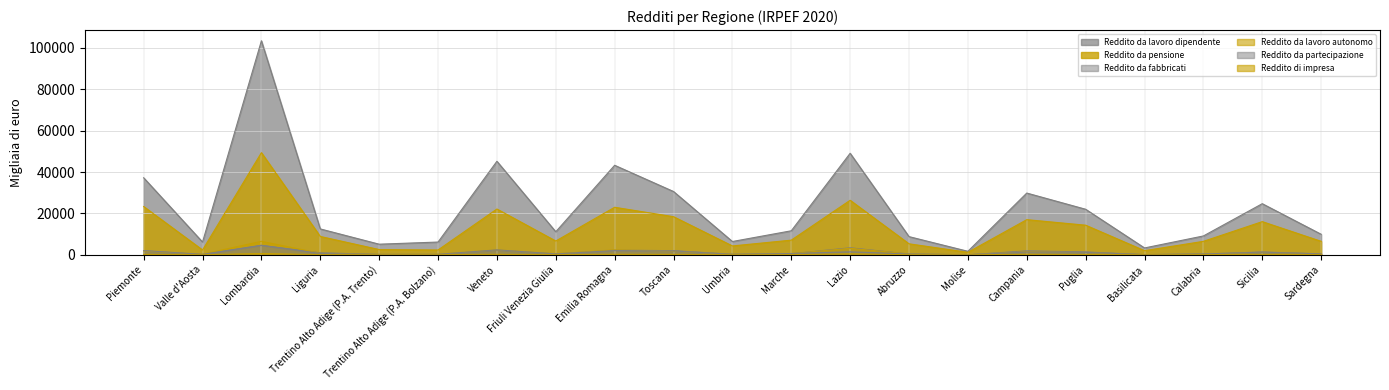

True or false: Reddito da pensione has a value of 1090.7 at Trentino Alto Adige (P.A. Bolzano).

False